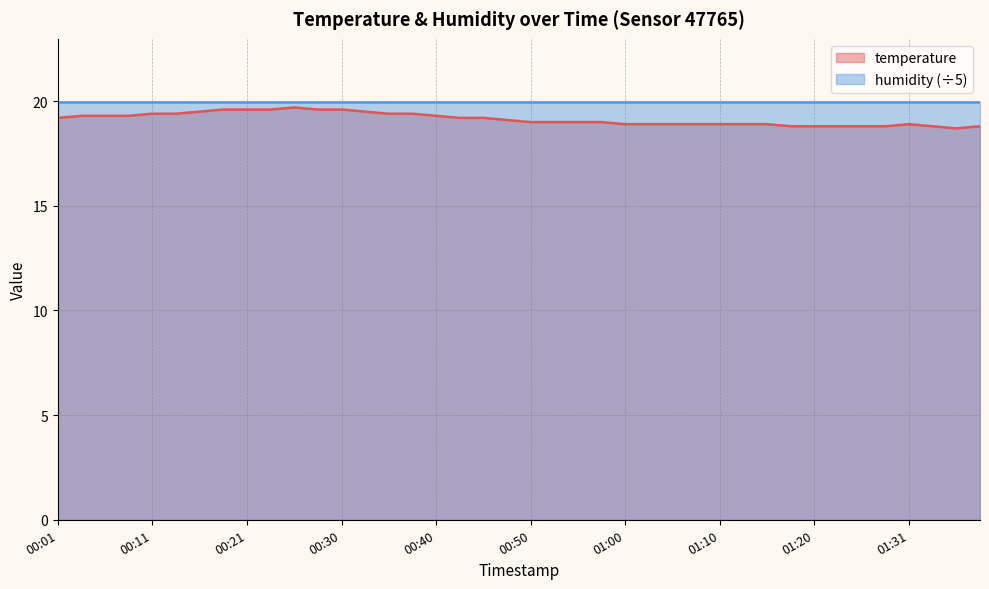

Which label corresponds to the largest value in the chart?

00:26